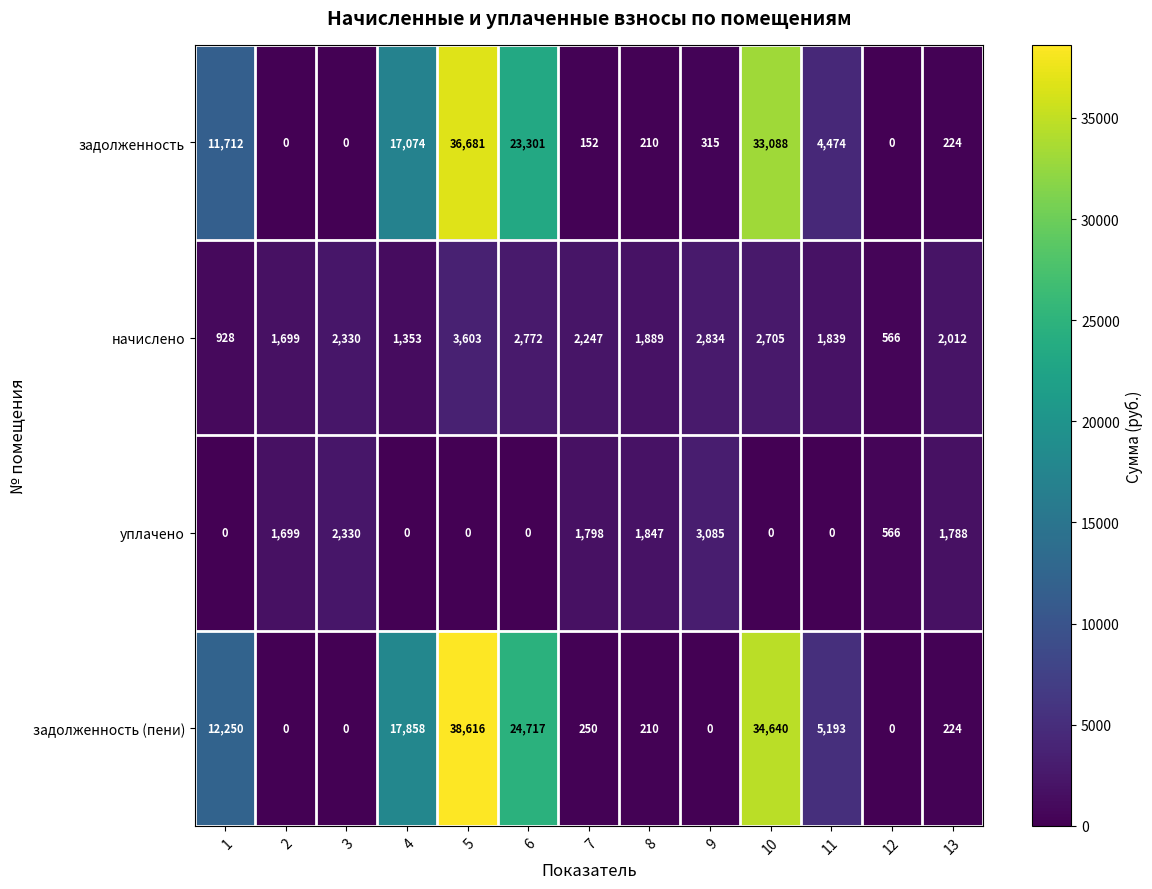

What is the approximate value of задолженность at 6?

23301